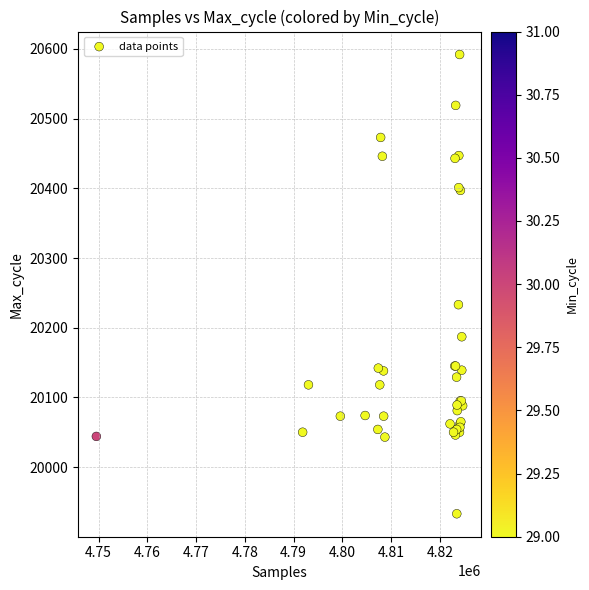

What Y value in the scatter plot is closest to 20262?

20233